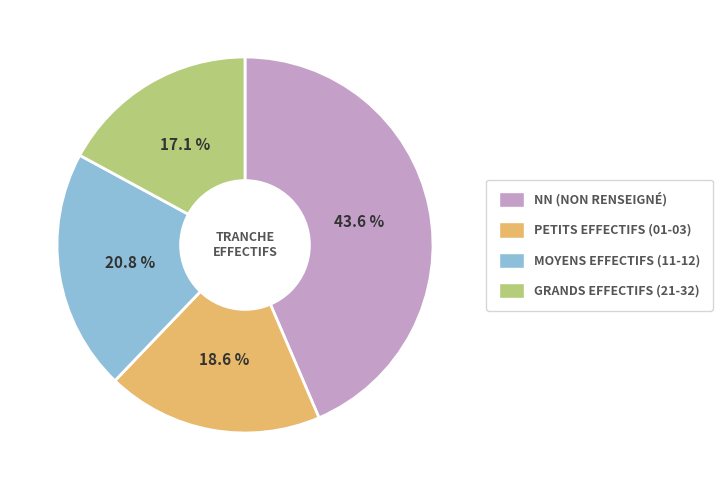

Does any single category account for the majority?

No